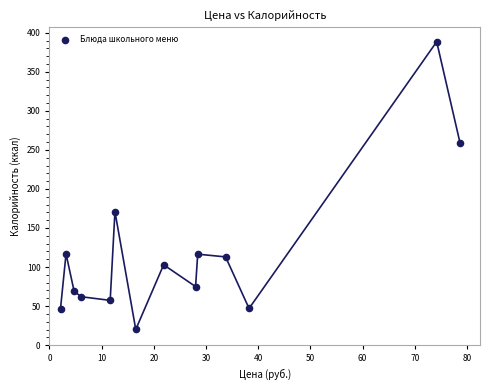

What Y value in the scatter plot is closest to 204?

171.0